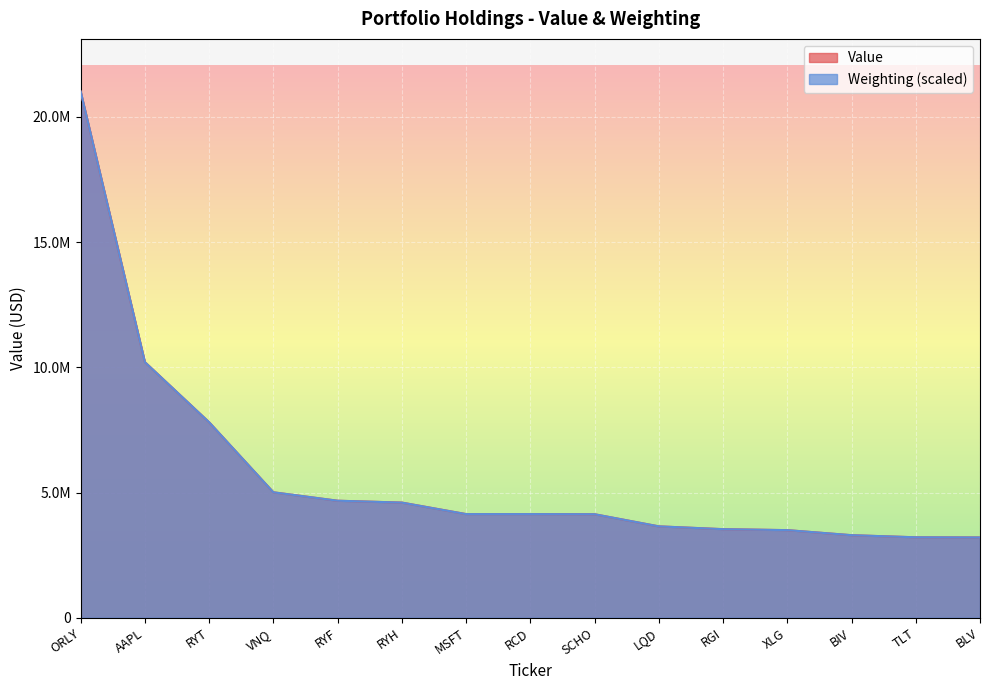

True or false: Value has a value of 5075867.6 at BIV.

False